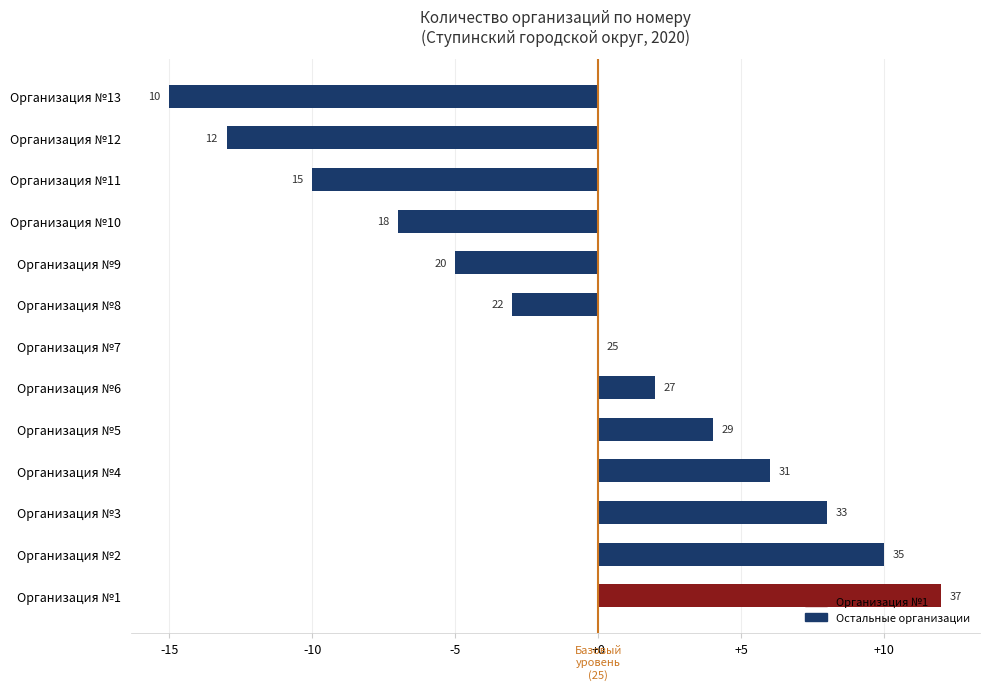

How many values are below 0?

6